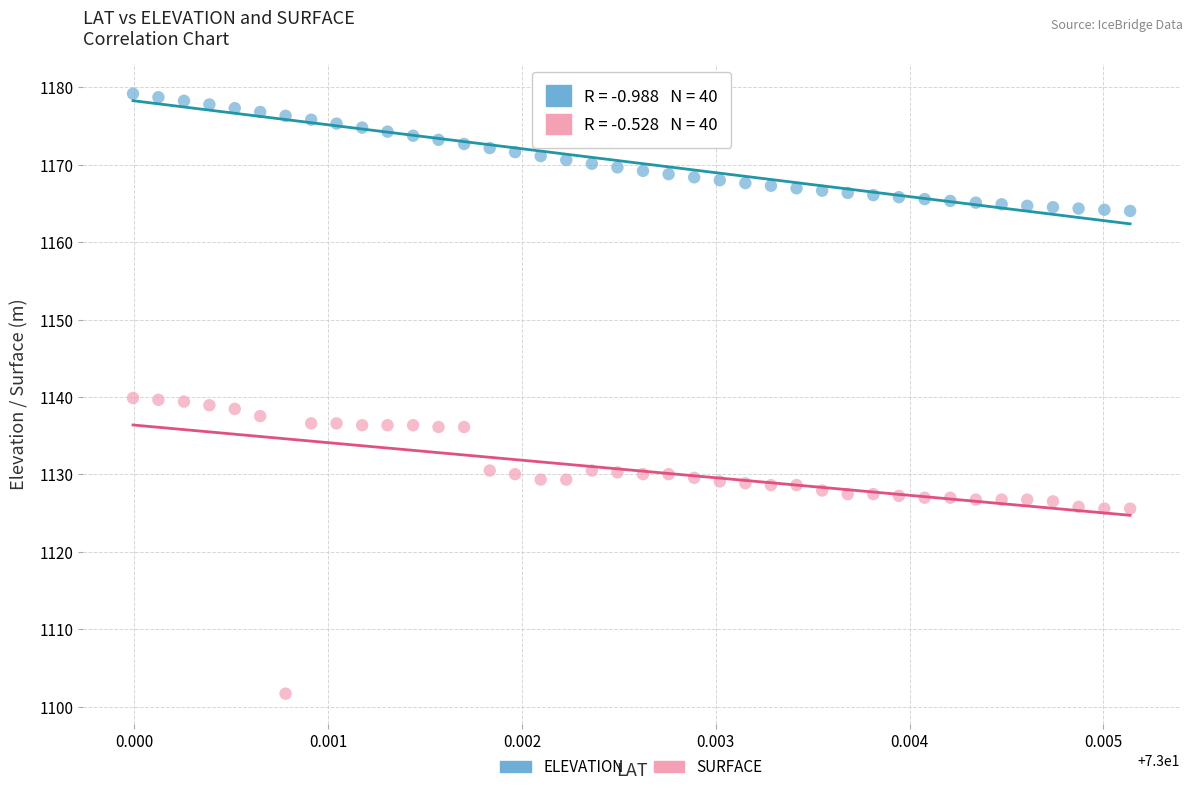

Which series contains the lowest Y value?

SURFACE